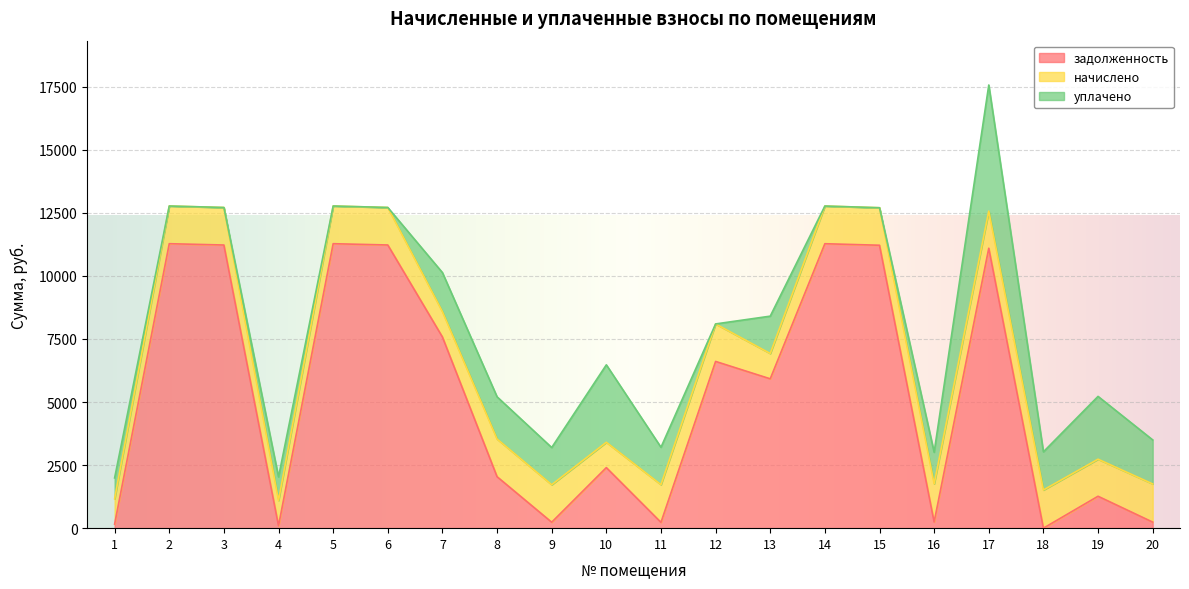

What is the sum of all задолженность values?

105575.8